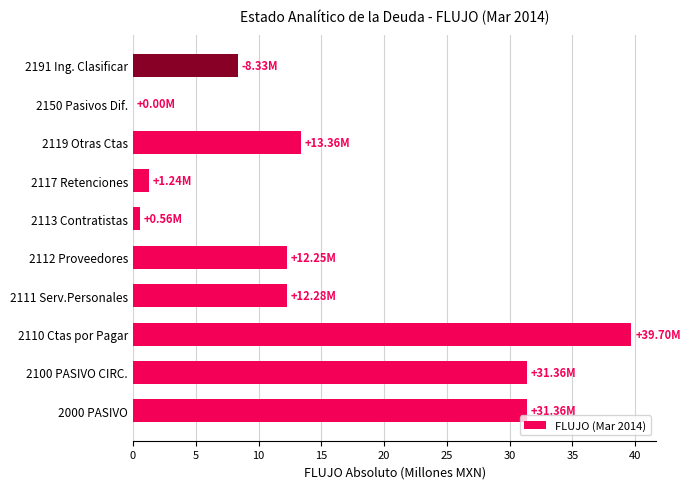

What is the sum of the values at 2150 Pasivos Dif. and 2111 Serv.Personales?

12.3